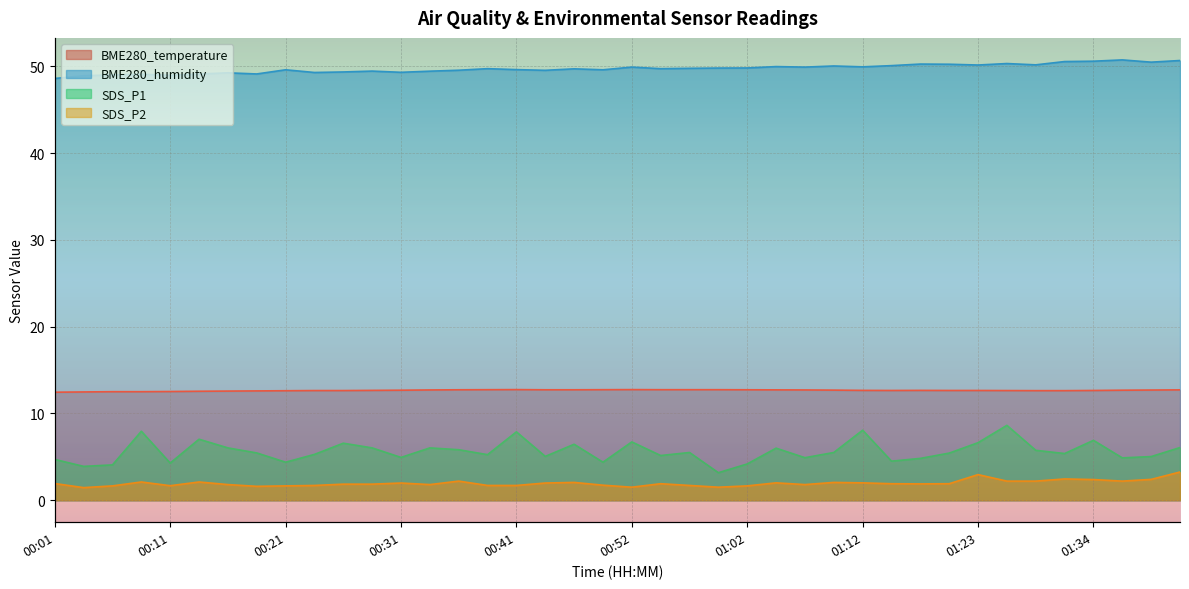

Where is the first local maximum for BME280_temperature?

00:41